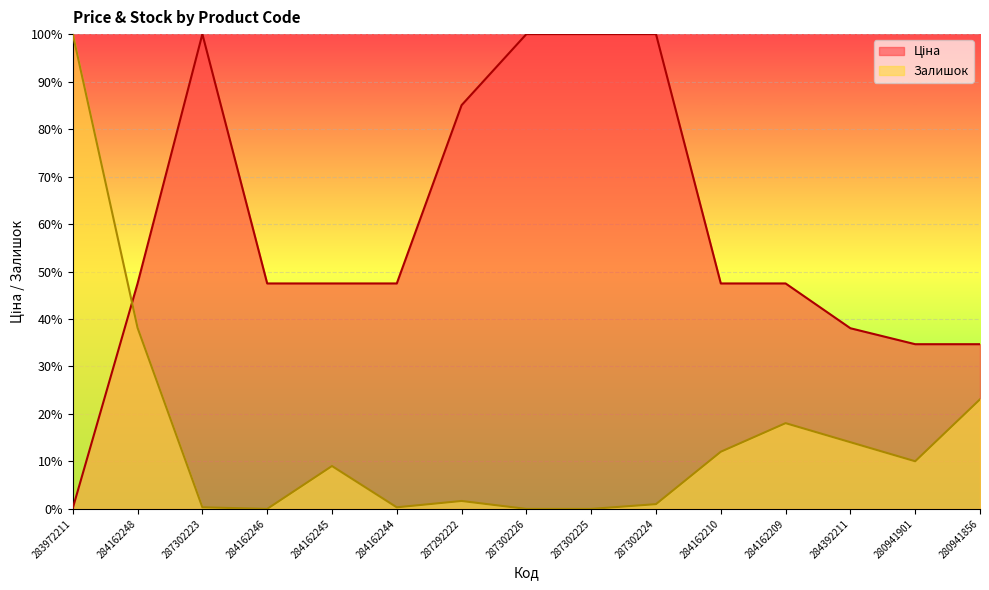

Reading right to left, list all the values displayed in this chart.

Ціна: 280941856=0.3	280941901=0.3	284392211=0.4	284162209=0.5	284162210=0.5	287302224=1.0	287302225=1.0	287302226=1.0	287292222=0.9	284162244=0.5	284162245=0.5	284162246=0.5	287302223=1.0	284162248=0.5	283972211=0.0
Залишок: 280941856=0.2	280941901=0.1	284392211=0.1	284162209=0.2	284162210=0.1	287302224=0.0	287302225=0.0	287302226=0.0	287292222=0.0	284162244=0.0	284162245=0.1	284162246=0.0	287302223=0.0	284162248=0.4	283972211=1.0